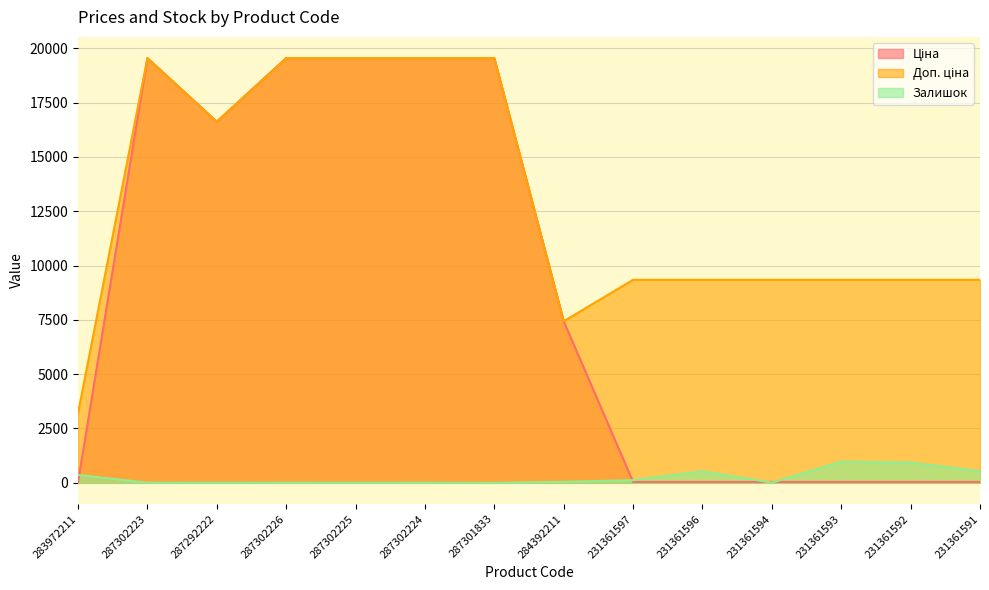

At which category does Залишок reach its first local peak?

287302226